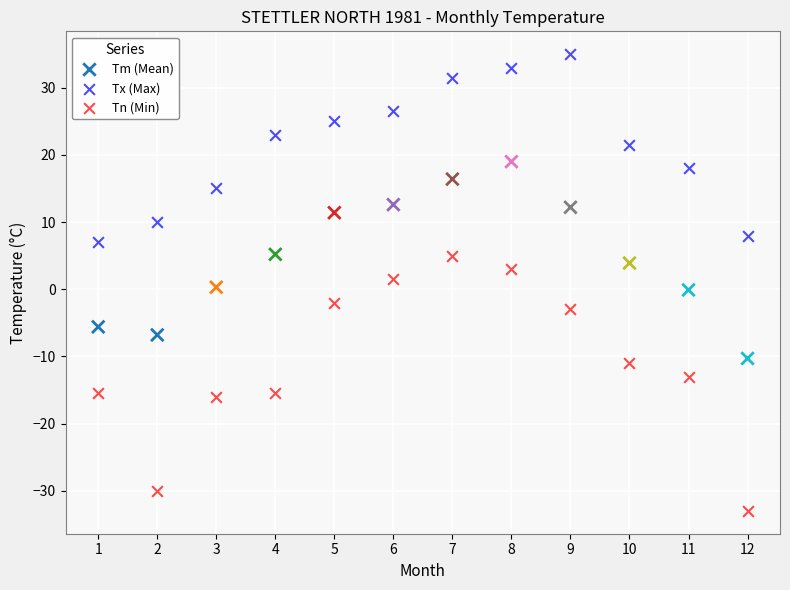

Which series reaches the minimum Y coordinate?

Tn (Min)